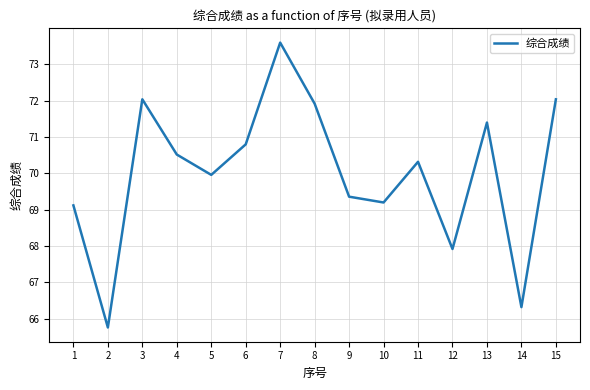

Where is the first local maximum?

3